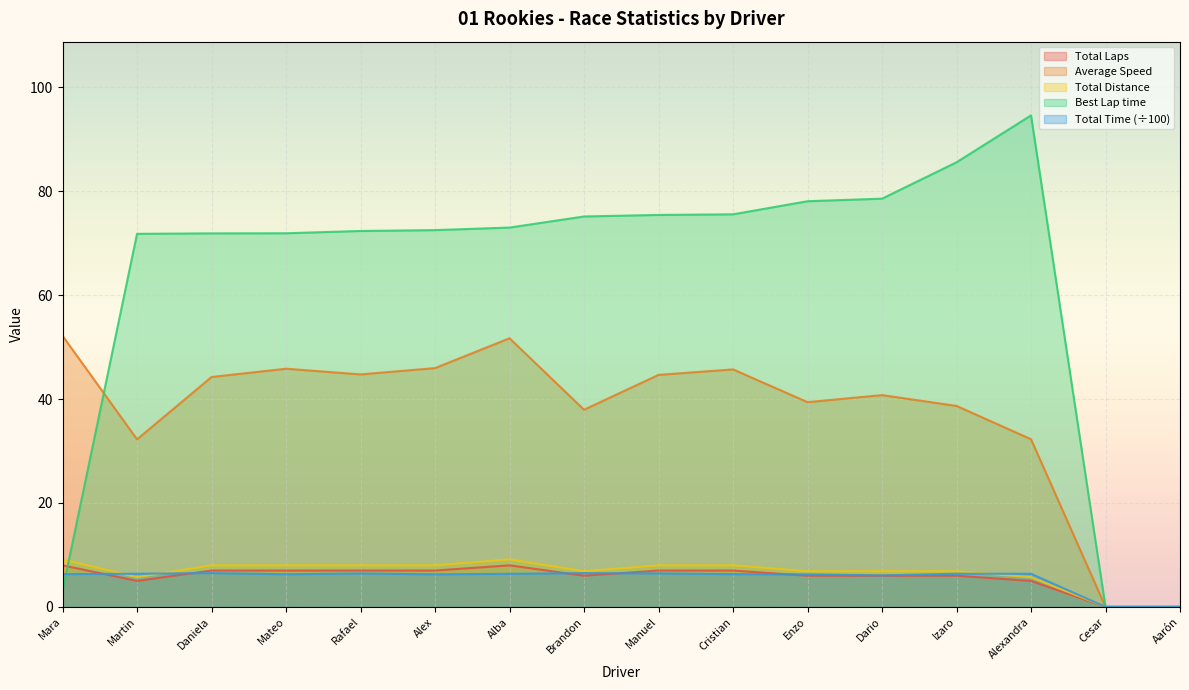

What is the spread (max minus min) of values at Dario?

72.6